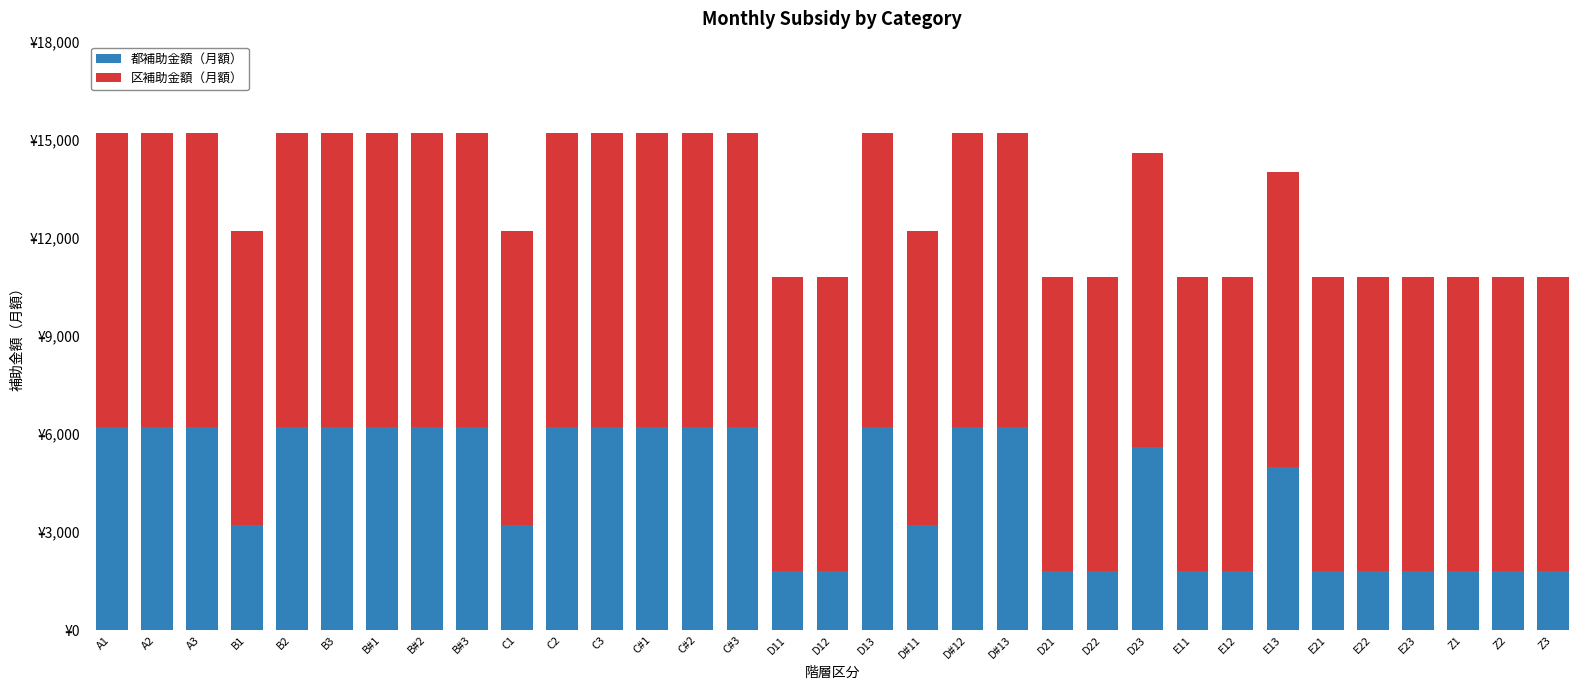

List the series in order of their overall mean, lowest first.

都補助金額（月額）, 区補助金額（月額）